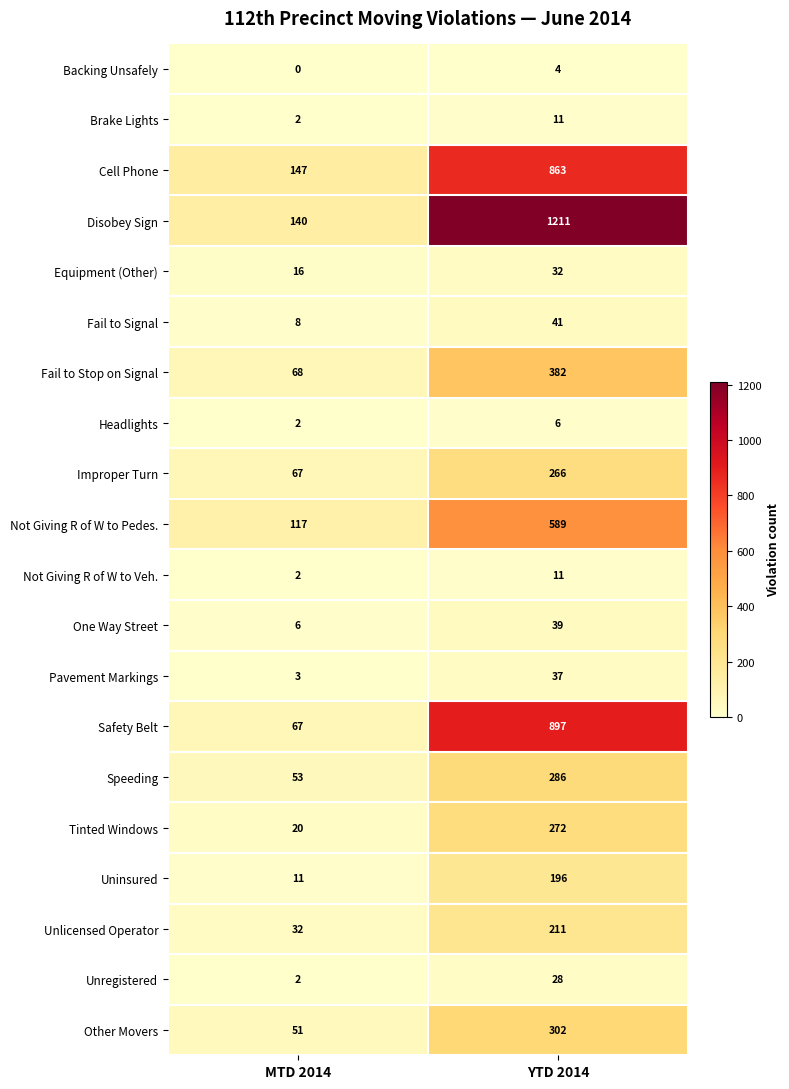

Which category has the lowest value in the Safety Belt series?

MTD 2014